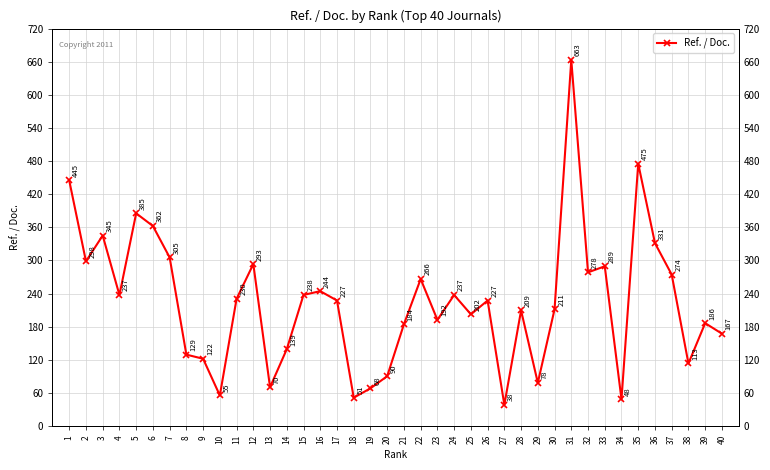

Which category has the lowest value across all series?

27